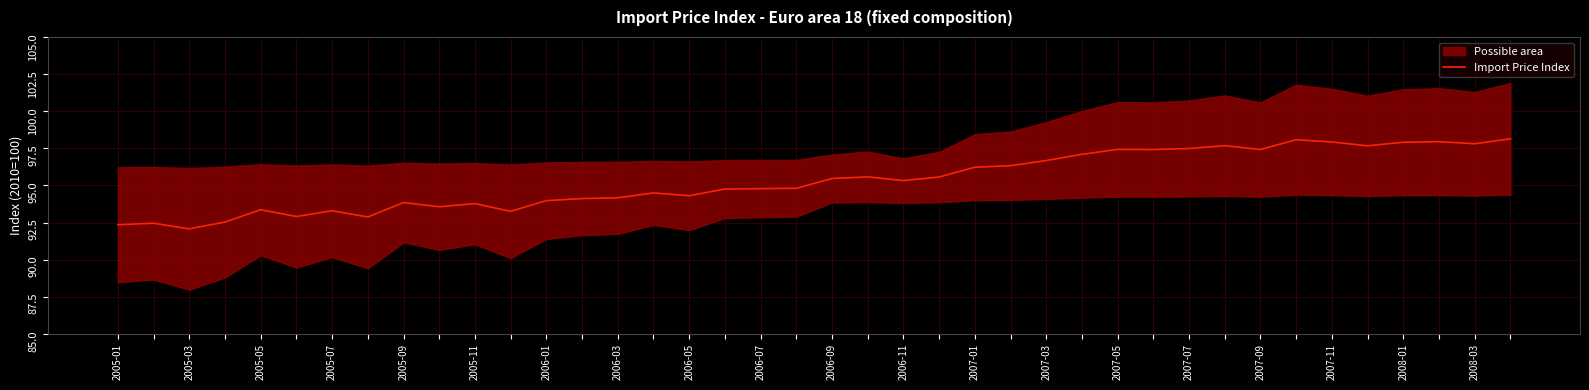

What is the maximum value for Import Price Index?

98.1